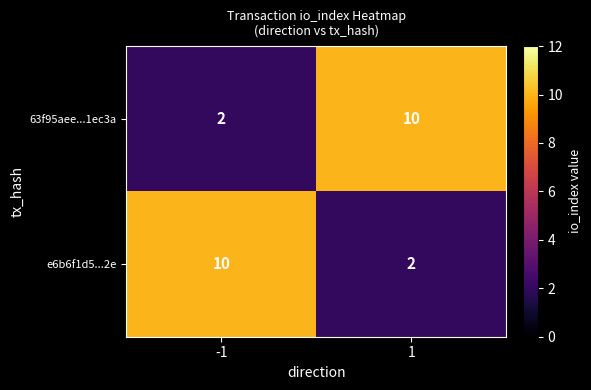

Is it true that e6b6f1d5...2e equals 0 at 1?

False